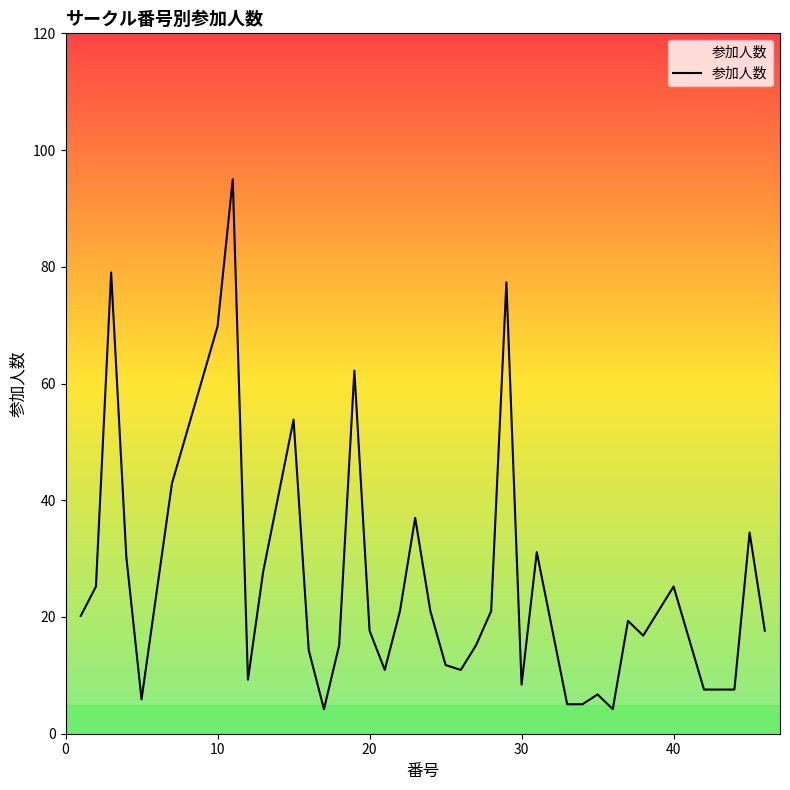

Does the chart display data point markers on the line(s)?

No